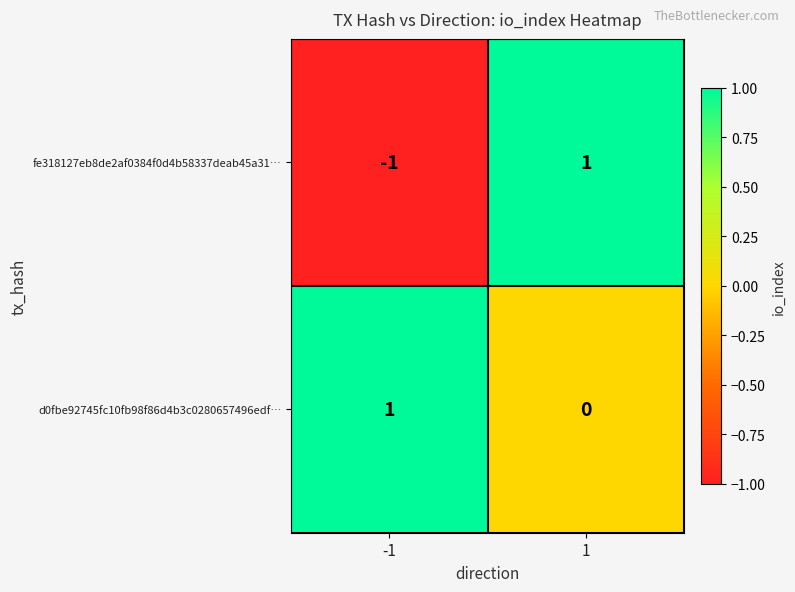

Rank the series by their average value, from lowest to highest.

fe318127eb8de2af0384f0d4b58337deab45a31…, d0fbe92745fc10fb98f86d4b3c0280657496edf…